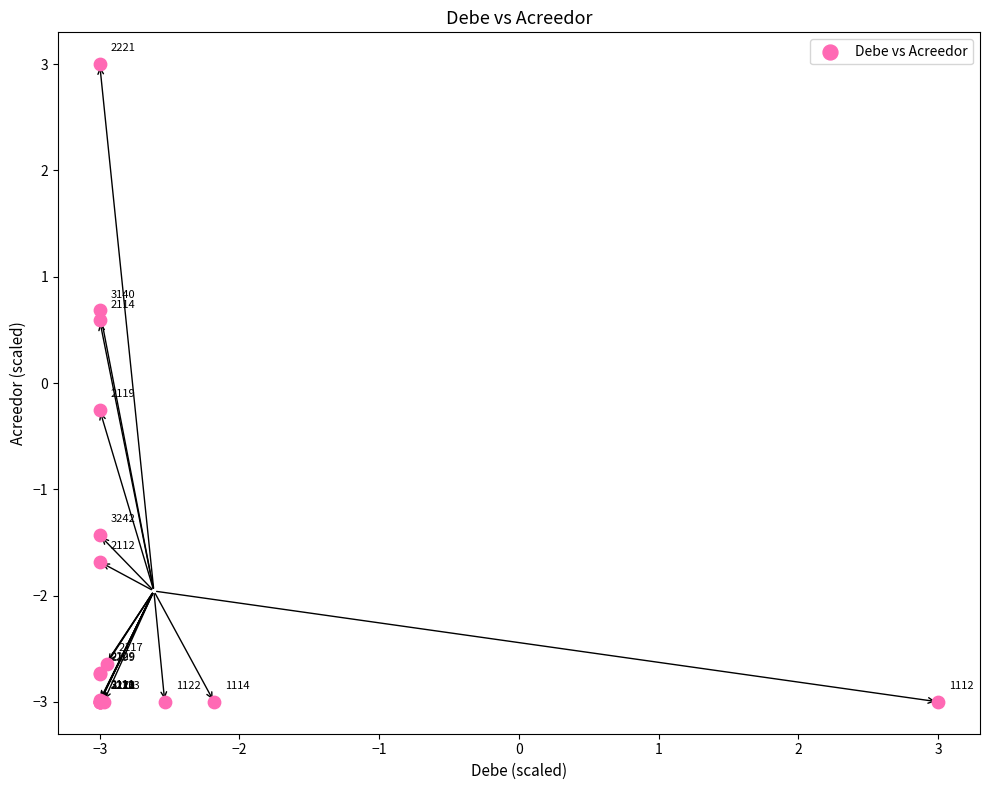

What Y value in the scatter plot is closest to 0?

-0.3